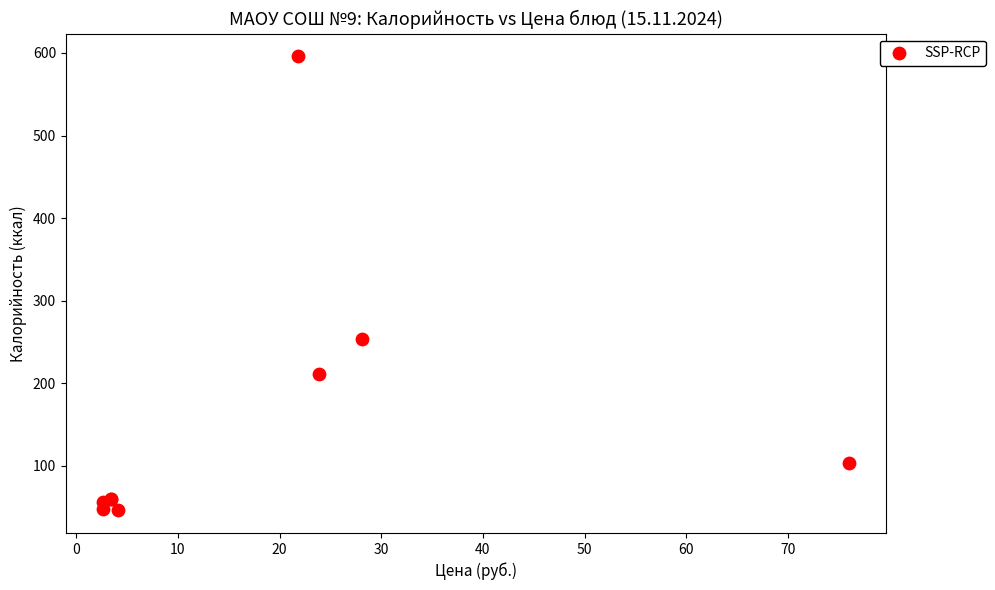

What Y value in the scatter plot is closest to 321?

253